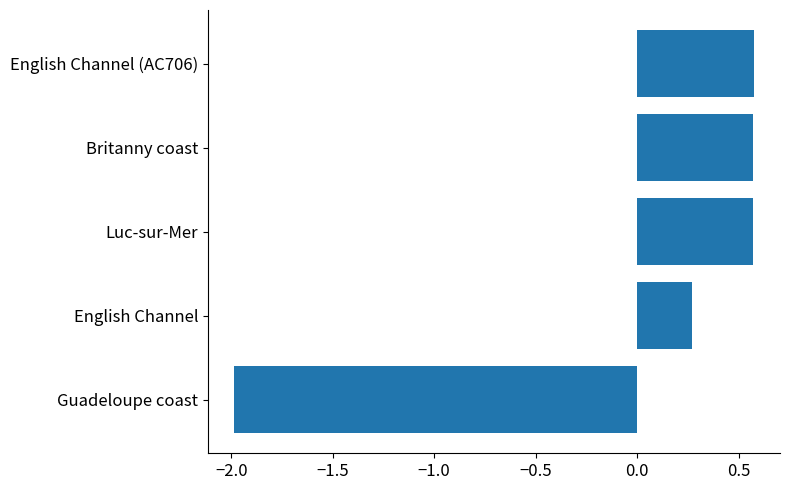

Is it true that the value at Luc-sur-Mer is 0.6?

True